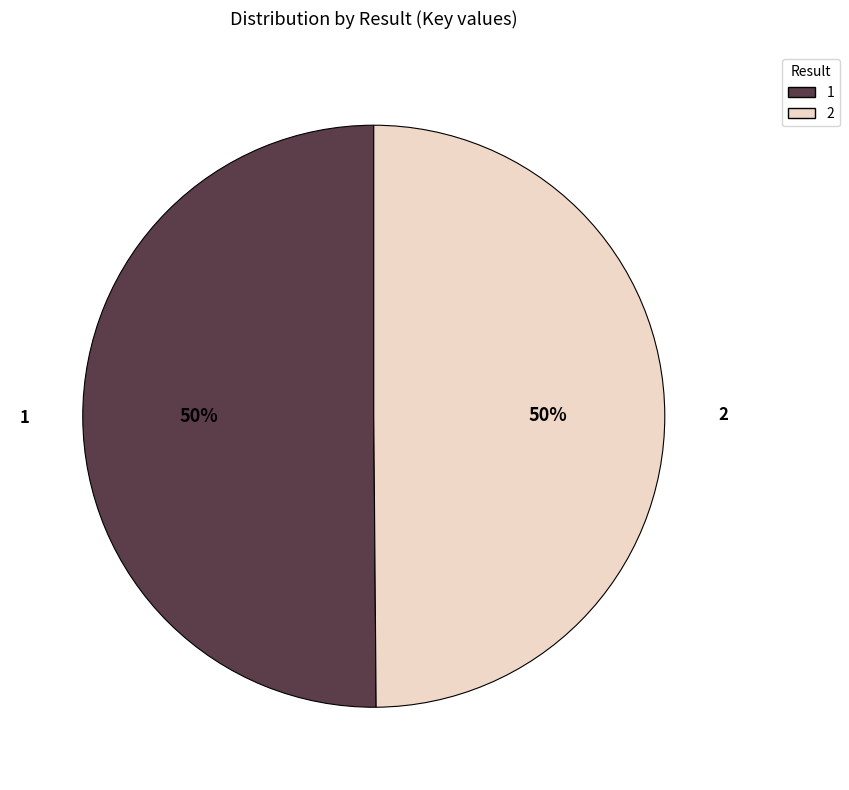

Approximately how many times larger is the value at 2 compared to 1?

1.0